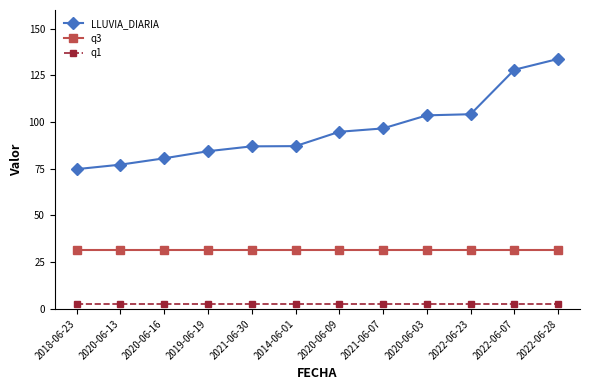

True or false: q1 and q3 cross at least once.

False